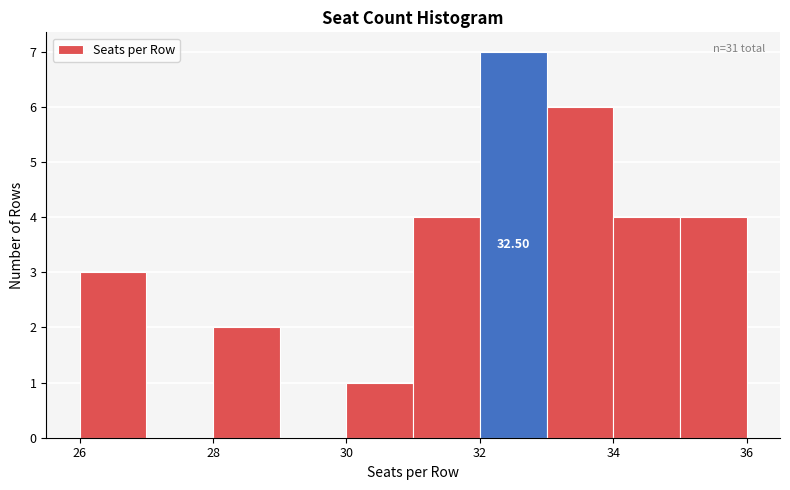

Which range on the x-axis has the tallest bar?

32 to 33